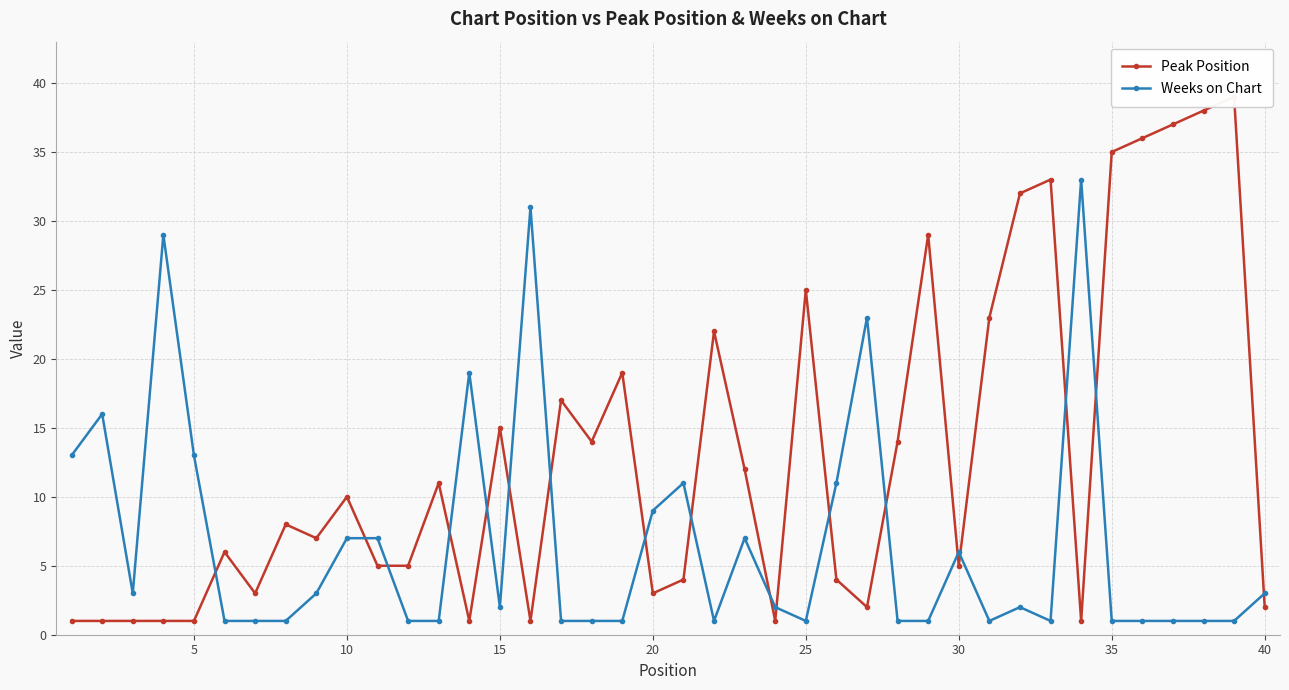

List the series in order of their peak value, highest first.

Peak Position, Weeks on Chart